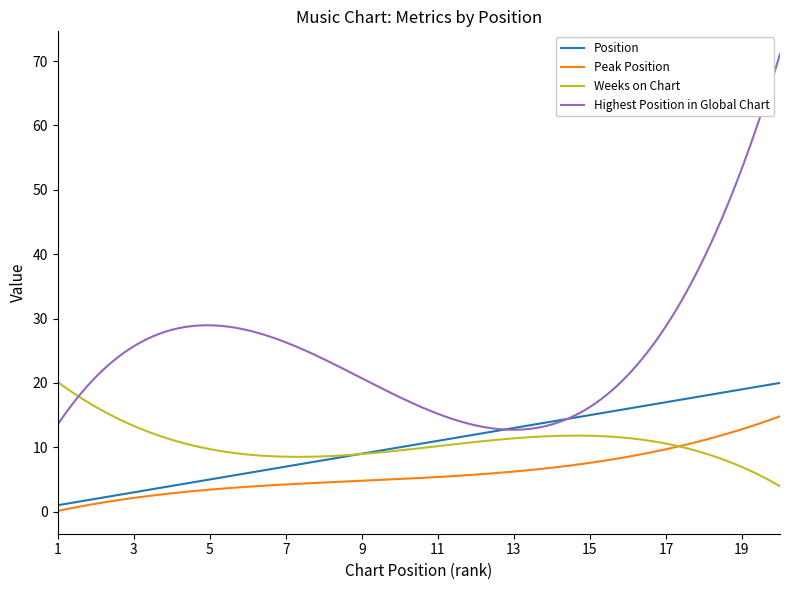

Which series has the largest total across all categories?

Highest Position in Global Chart